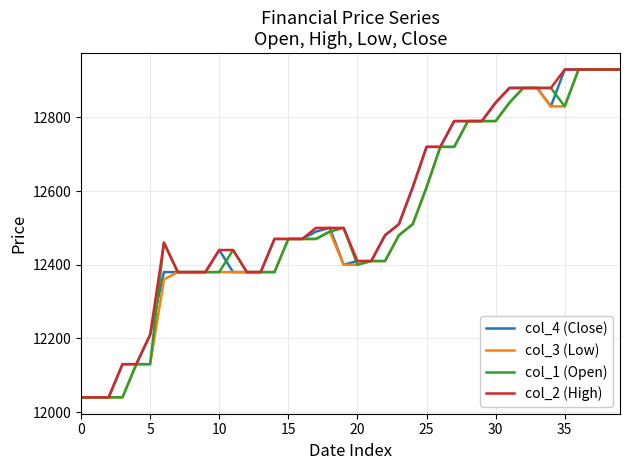

Count the number of categories in the chart.

40